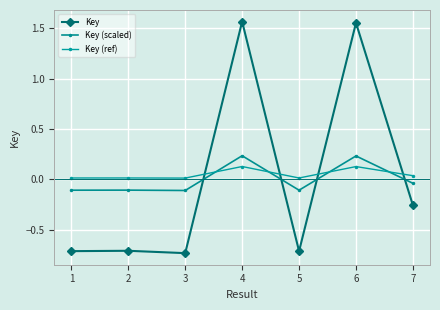

What is the difference between the maximum and minimum values in the Key (ref) series?

0.1